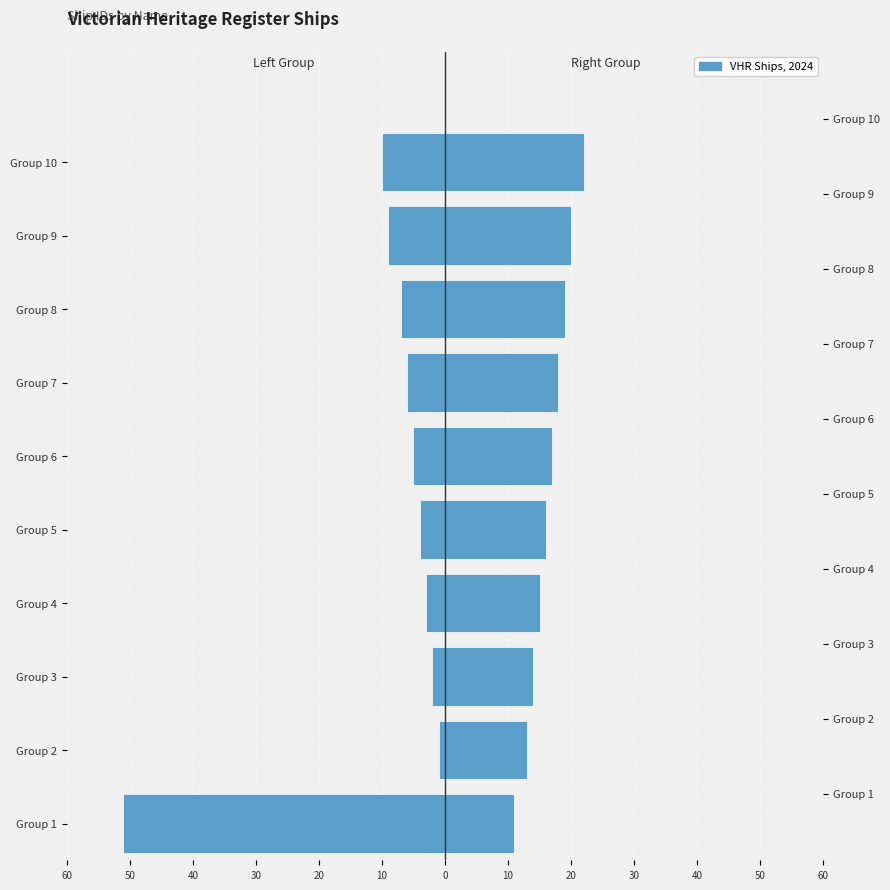

What is the difference between the highest and lowest values at Group 2?

14